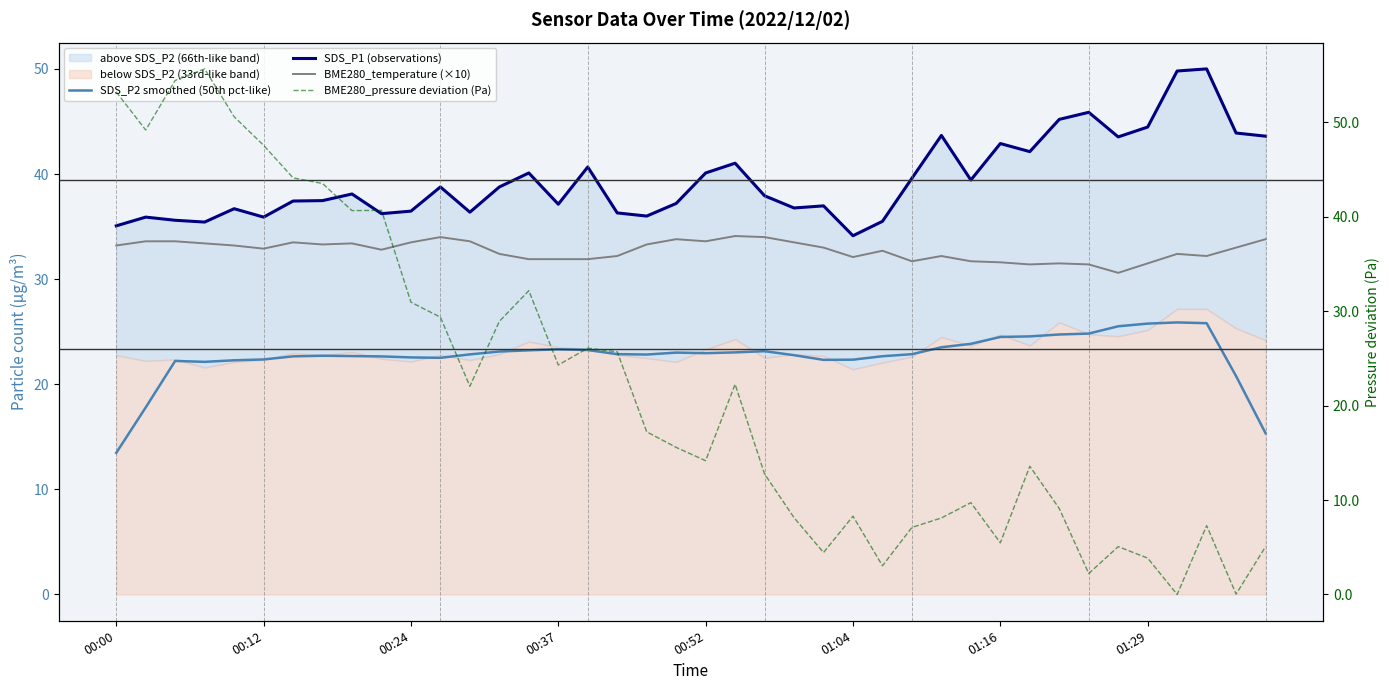

What is the average value of the SDS_P1 (observations) series?

39.5